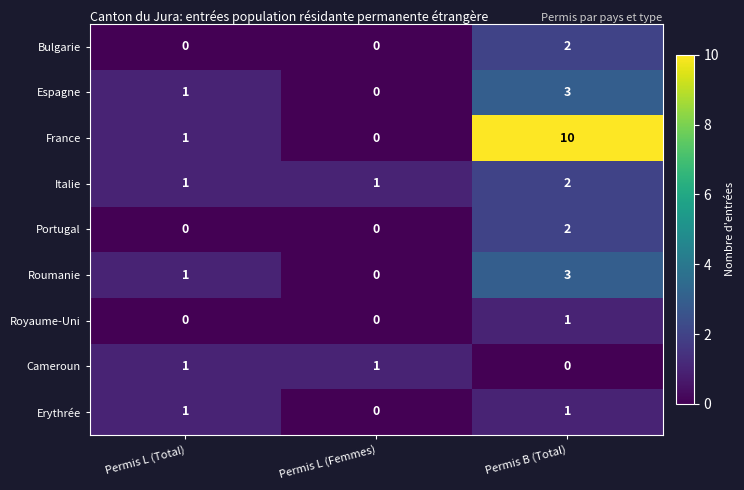

Reading right to left, what are all the values shown in this chart?

Bulgarie: 2	0	0
Espagne: 3	0	1
France: 10	0	1
Italie: 2	1	1
Portugal: 2	0	0
Roumanie: 3	0	1
Royaume-Uni: 1	0	0
Cameroun: 0	1	1
Erythrée: 1	0	1